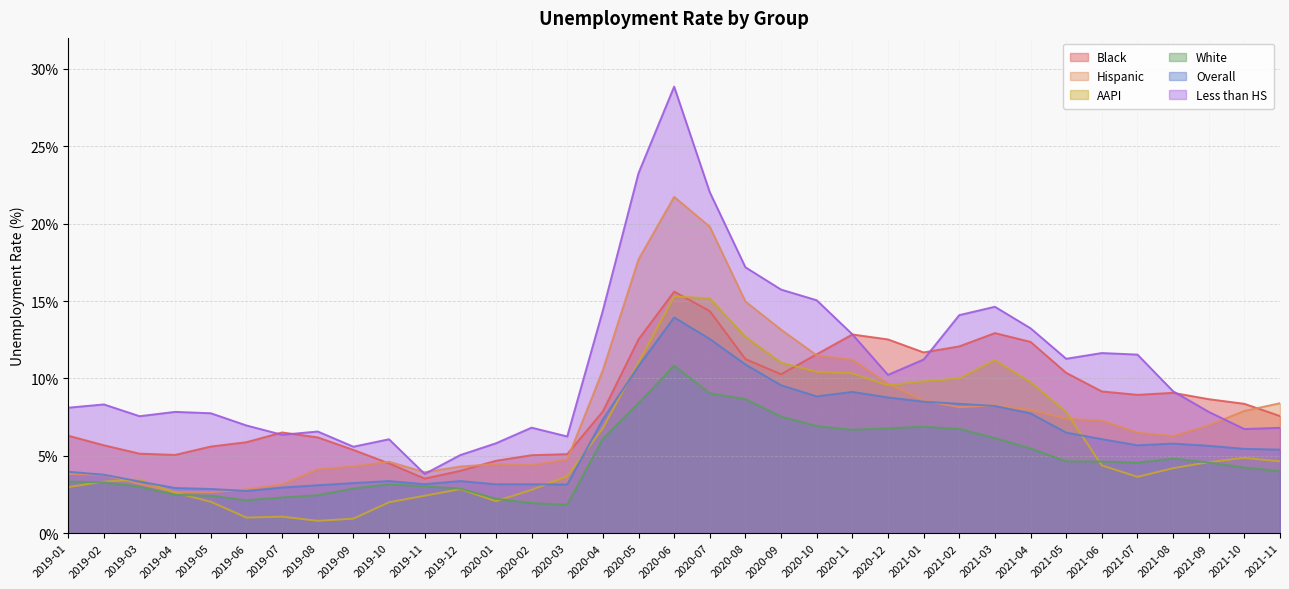

Between 2019-08 and 2021-09, which series saw the biggest shift?

AAPI